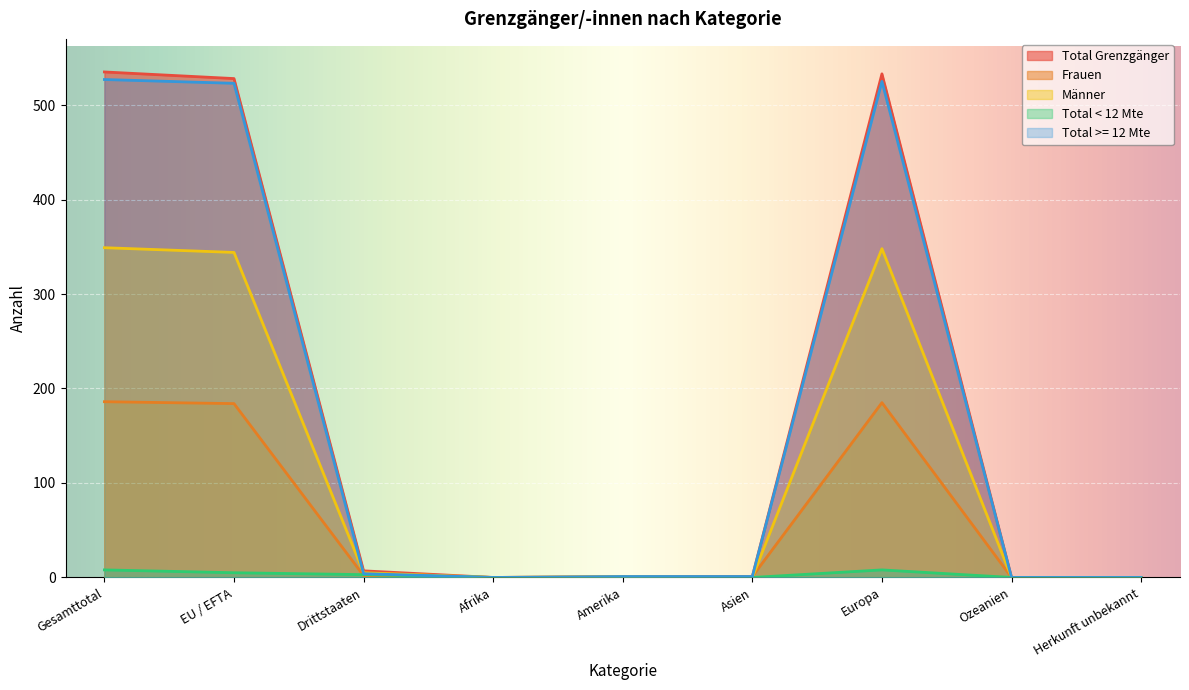

Which series has the largest total across all categories?

Total Grenzgänger